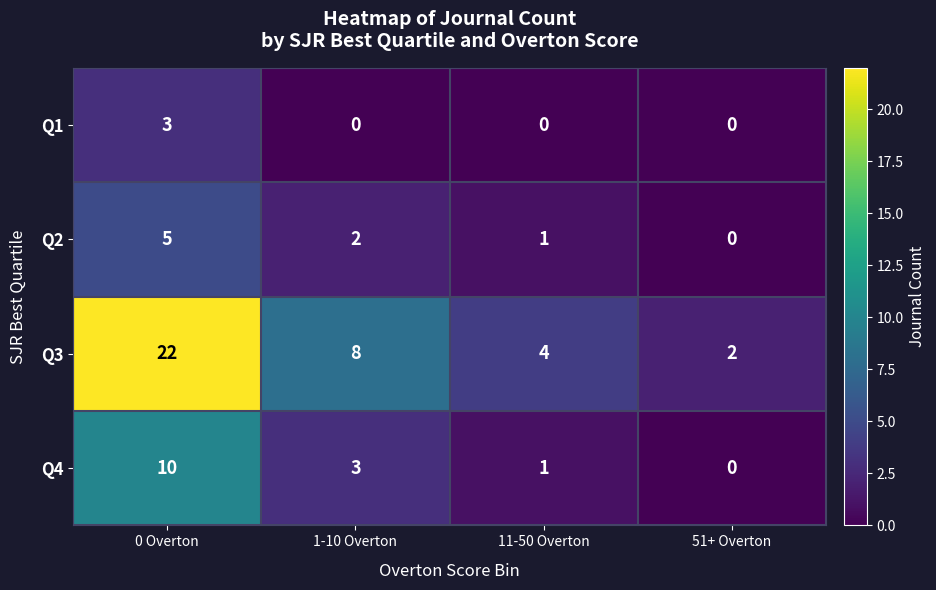

What is the maximum value for Q4?

10